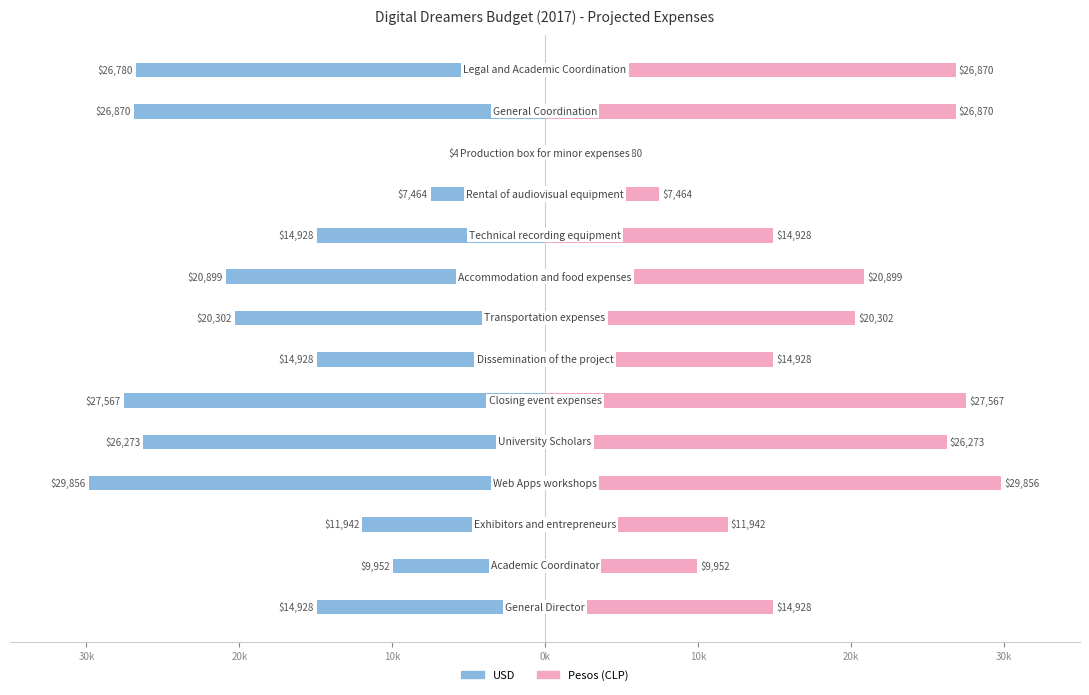

At how many categories does at least one series exceed -21351?

14